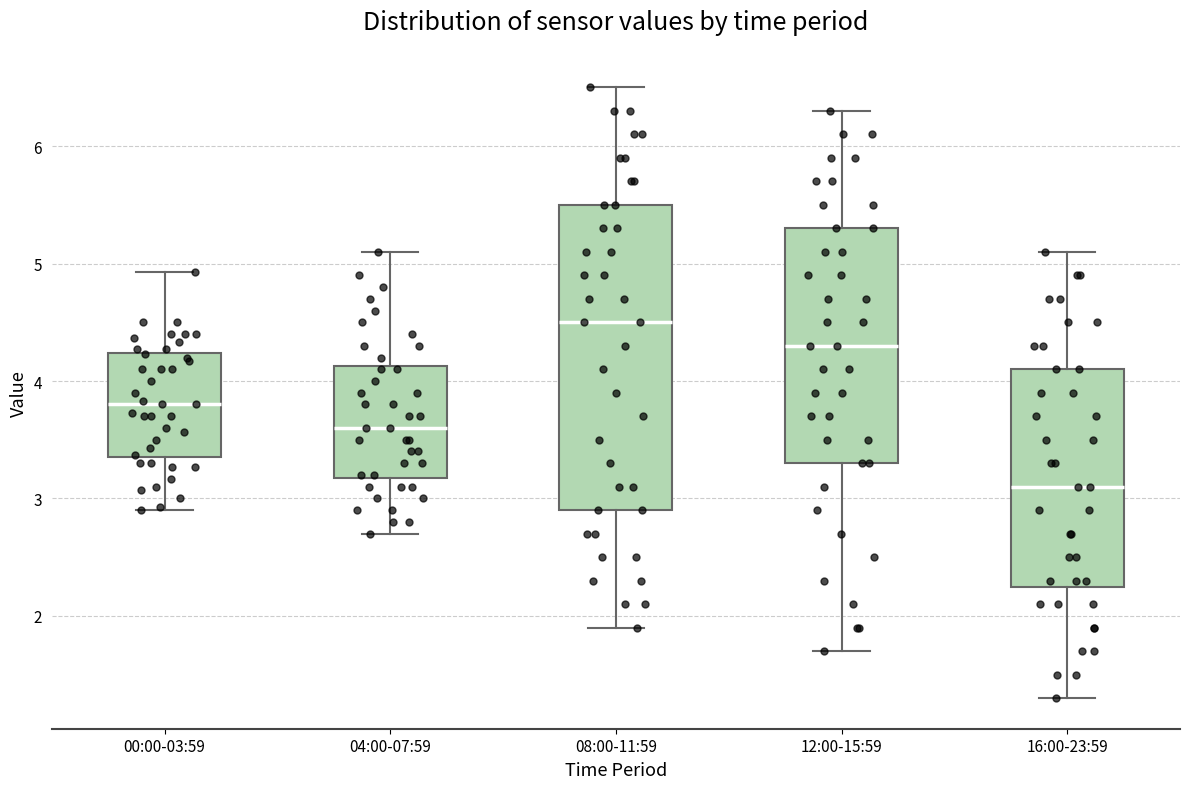

Reading left to right, read every box against the y-axis: the position of its median line, the range the box covers, and the ends of its whiskers. The values are not printed on the chart, so give them approximately, as read against the axis.

00:00-03:59: median 3.8, box 3.4 to 4.2, whiskers 2.9 to 4.9
04:00-07:59: median 3.6, box 3.2 to 4.1, whiskers 2.7 to 5.1
08:00-11:59: median 4.5, box 2.9 to 5.5, whiskers 1.9 to 6.5
12:00-15:59: median 4.3, box 3.3 to 5.3, whiskers 1.7 to 6.3
16:00-23:59: median 3.1, box 2.3 to 4.1, whiskers 1.3 to 5.1